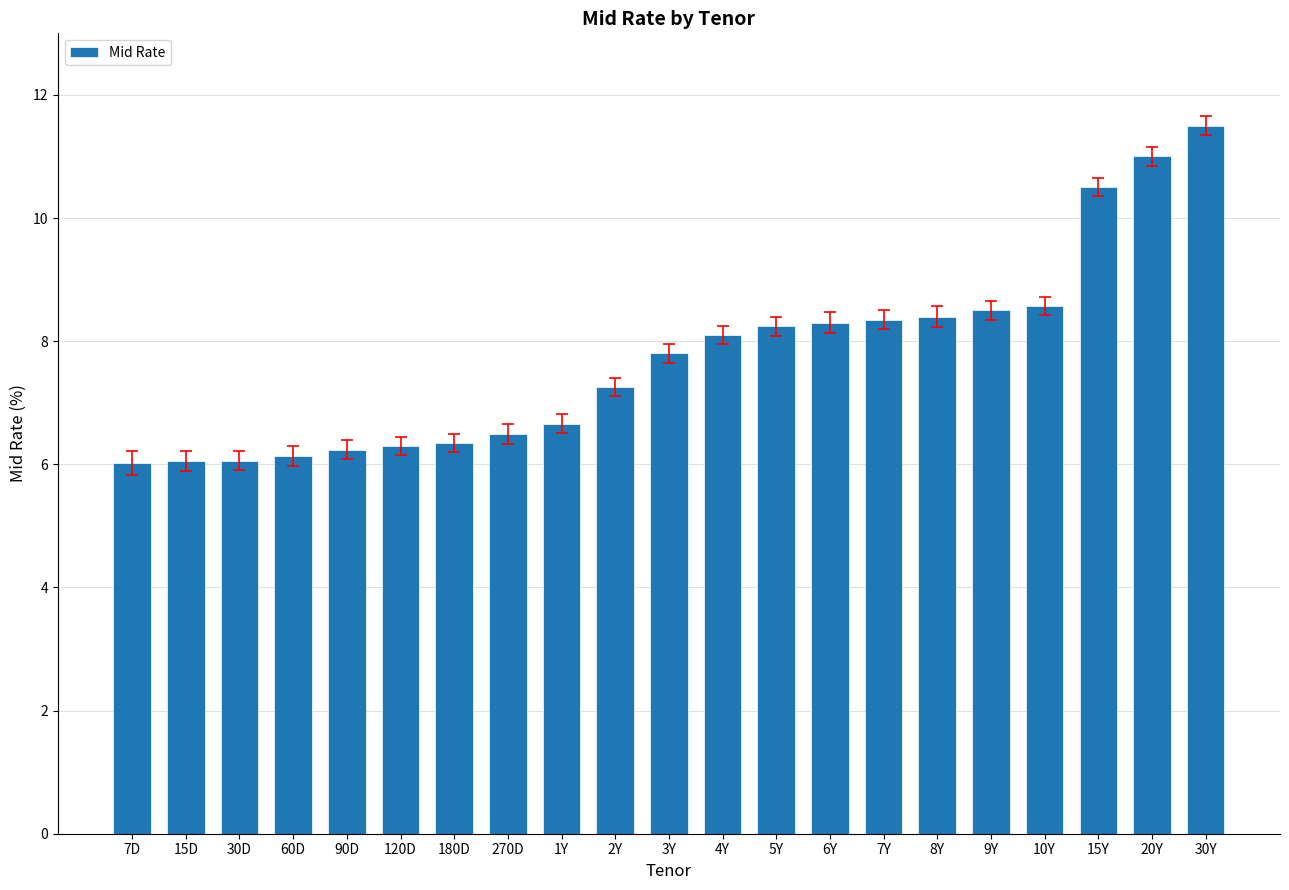

What position from the left is 5Y?

13